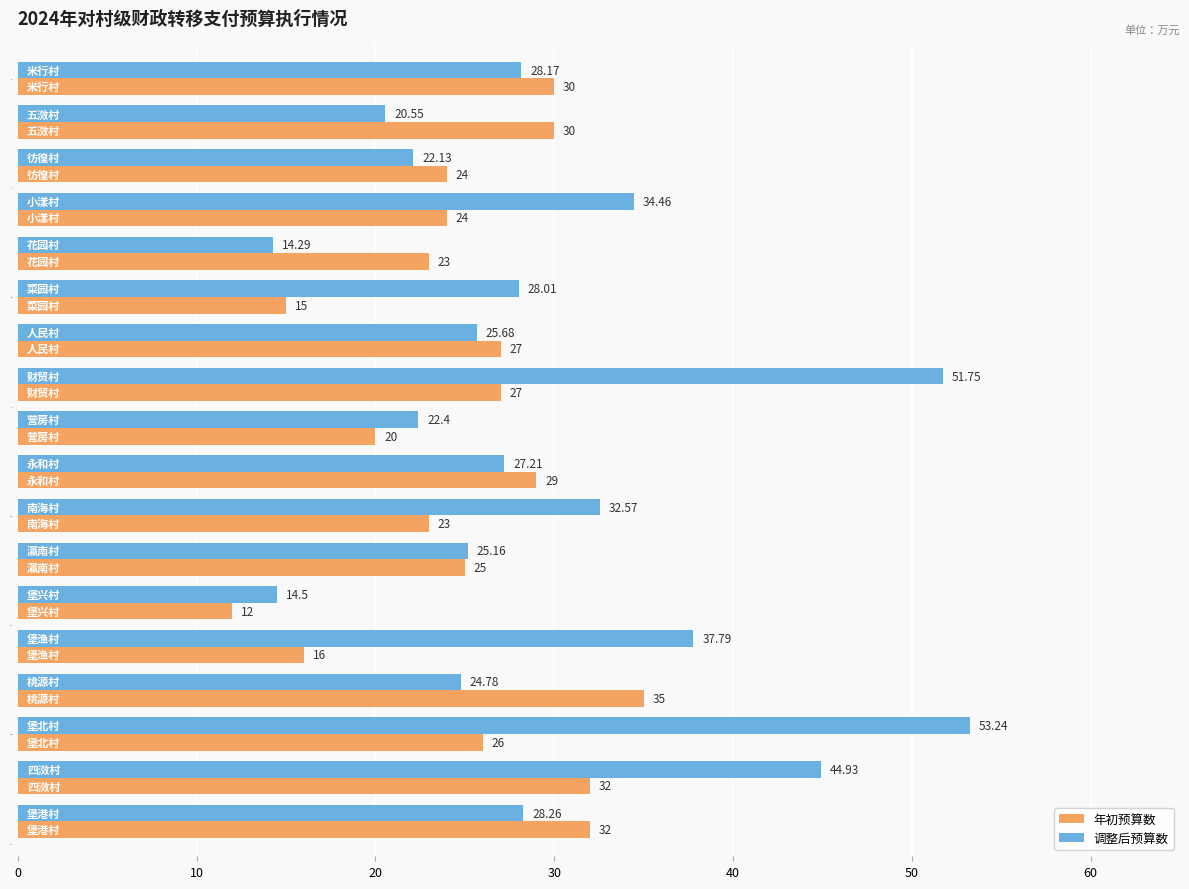

How many data points does each series have?

18